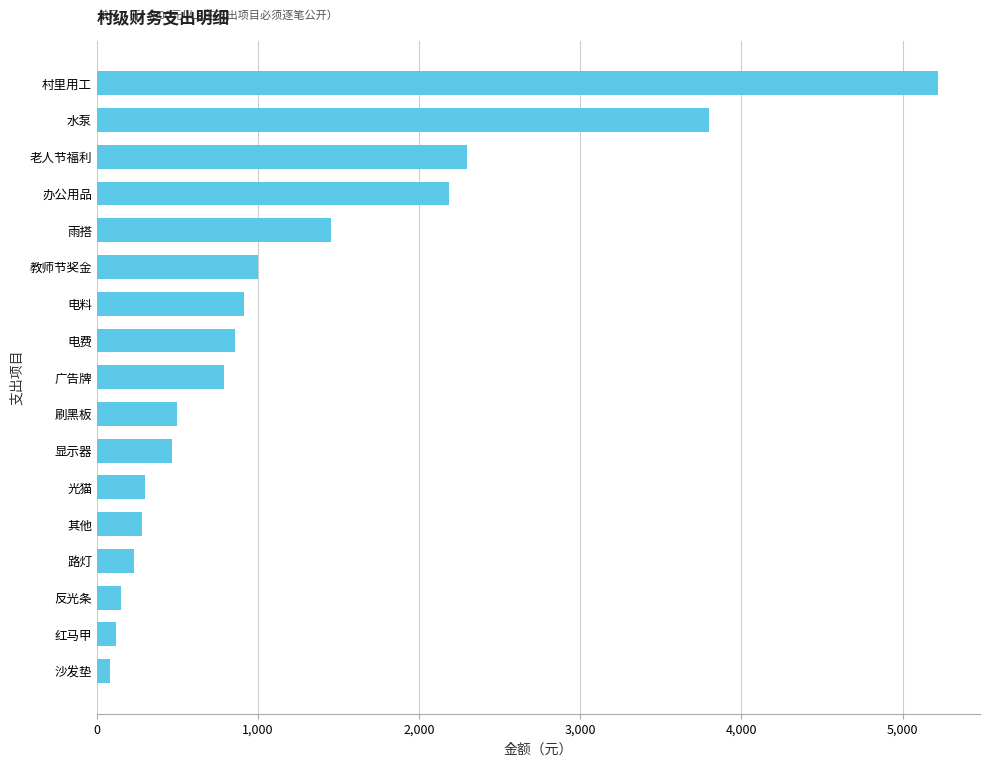

What is the value of the 9th bar from the top?

790.0